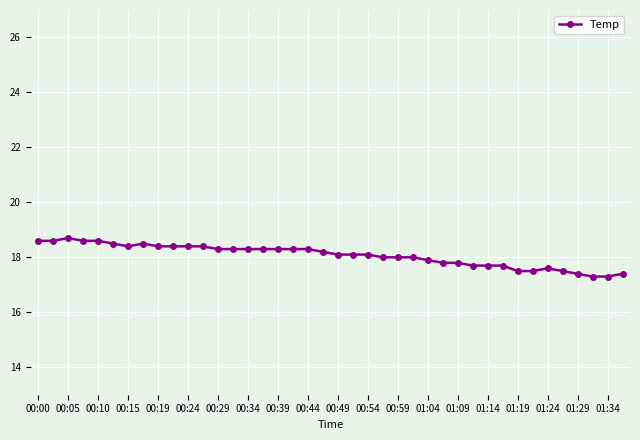

What is the greatest value displayed?

18.7